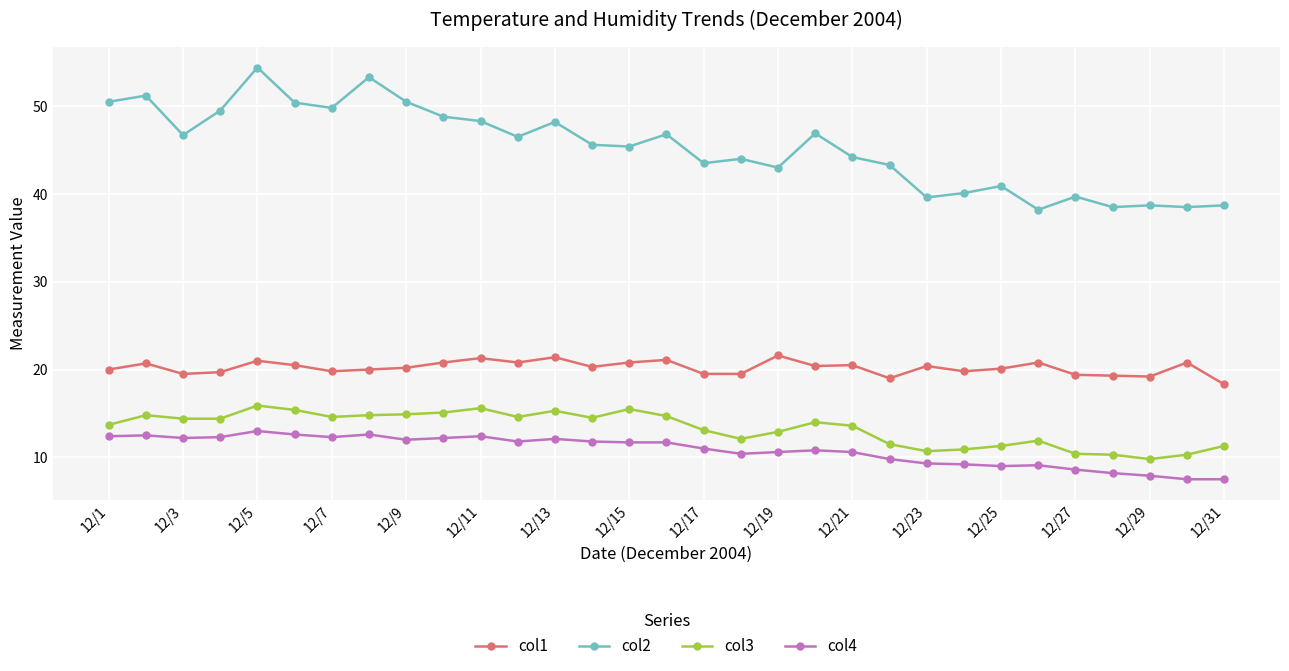

True or false: col3 and col1 intersect in this chart.

False